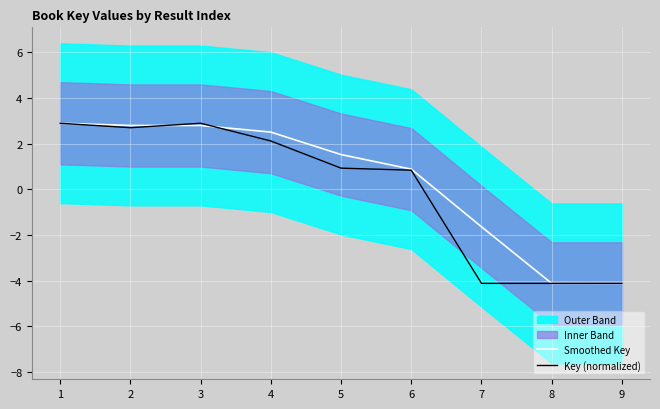

Is the value of Smoothed Key at 6 greater than the value of Key (normalized) at 9?

Yes